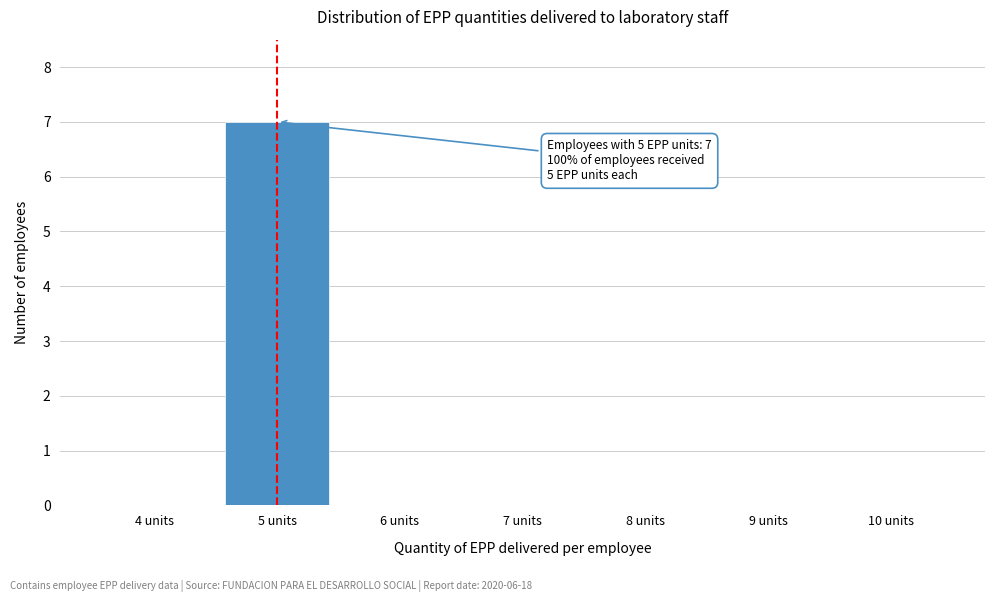

Reading left to right, list all the values displayed in this chart.

4 units=0	5 units=7	6 units=0	7 units=0	8 units=0	9 units=0	10 units=0